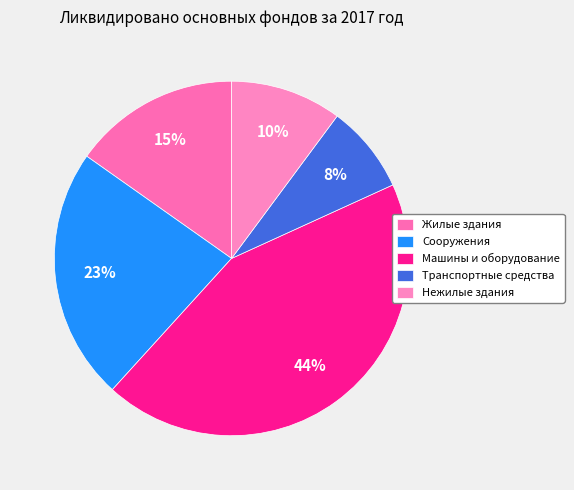

True or false: Жилые здания accounts for 15% of the total.

True